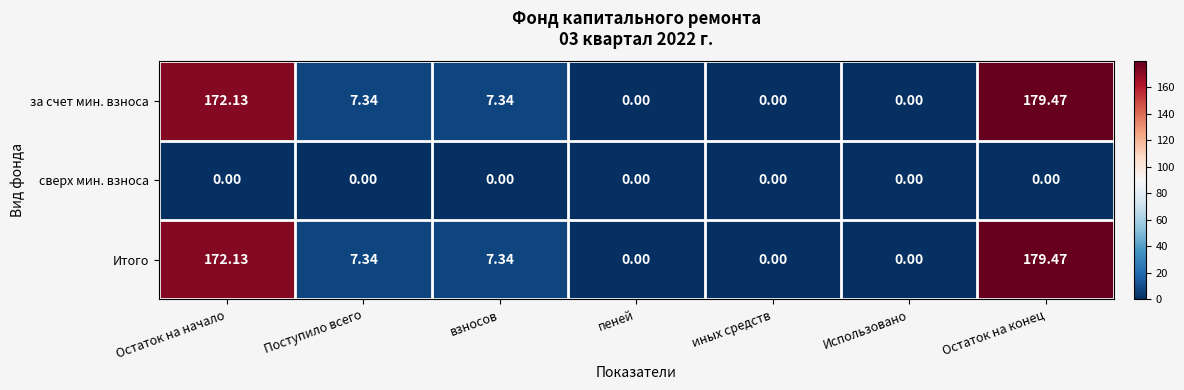

At which category is the sum across all series the highest?

Остаток на конец